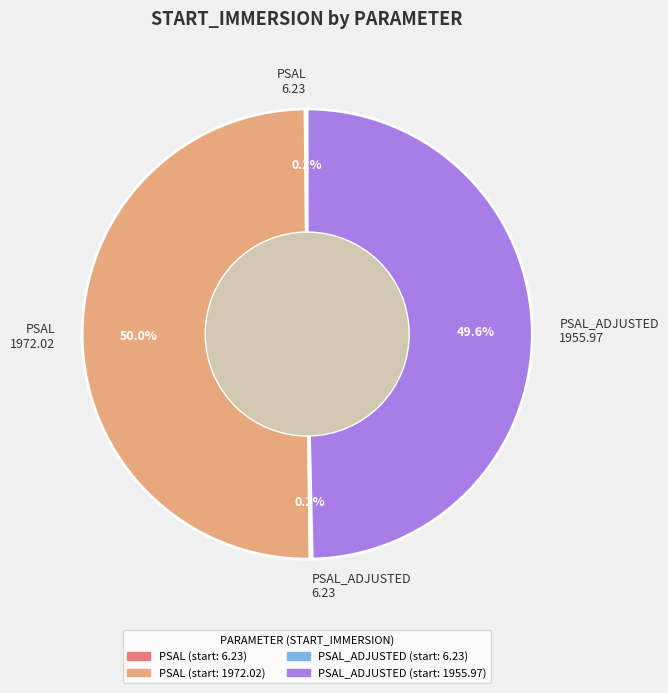

What percentage is NOT represented by PSAL 1972.02?

50.0%